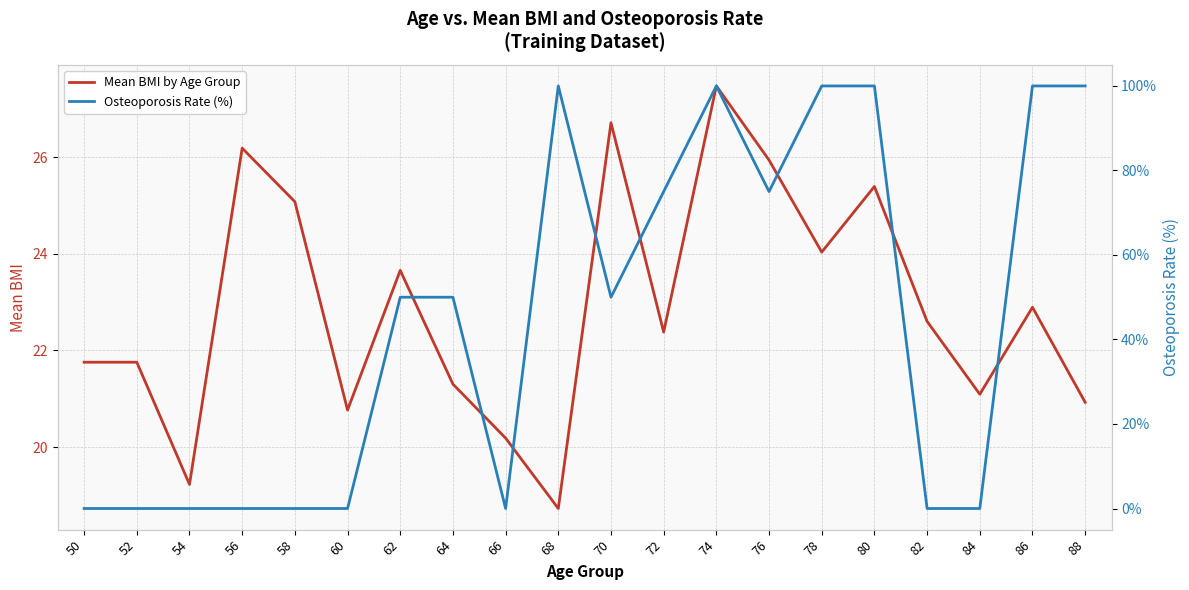

How many values in the Mean BMI by Age Group series are below 22?

9